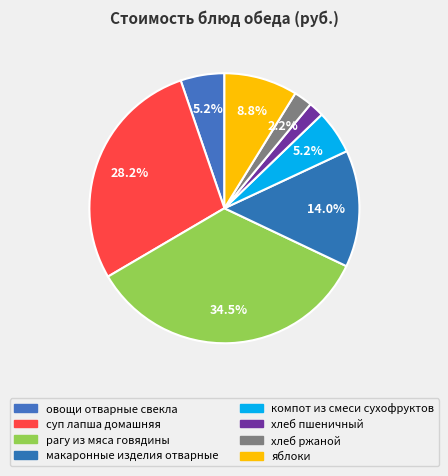

The хлеб пшеничный slice represents 16% of the pie. True or false?

False